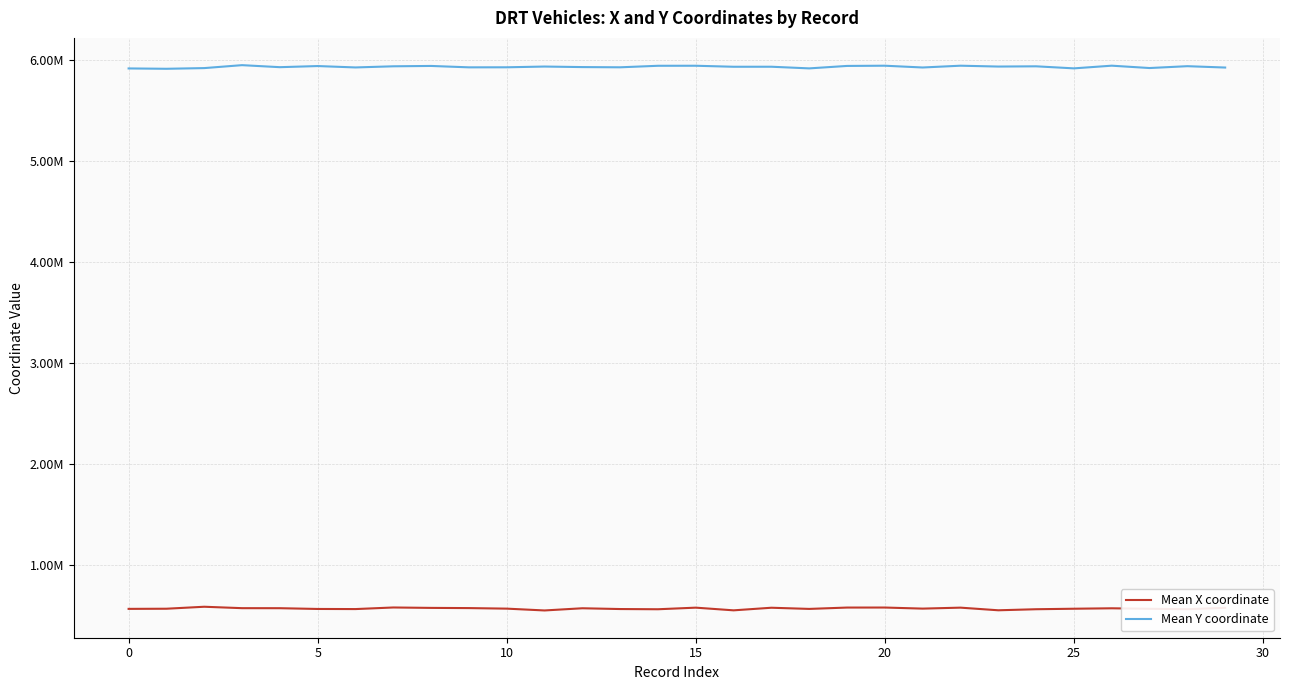

What is the difference between the maximum and minimum values in the Mean Y coordinate series?

35955.3